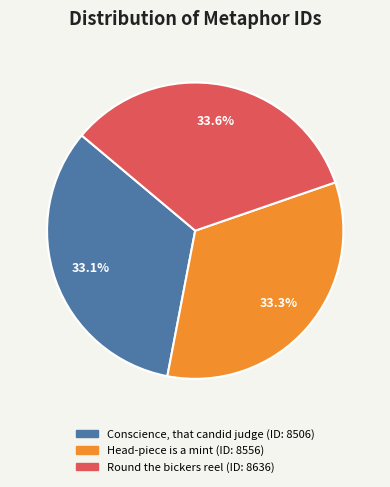

Is there a majority slice in this chart?

No